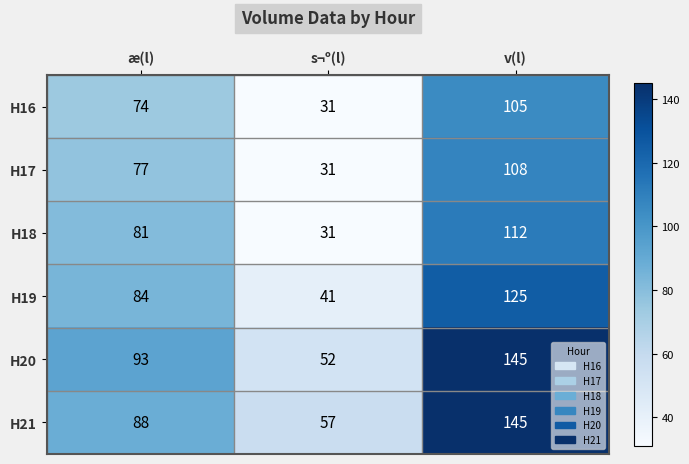

Rank the categories by H16 value from highest to lowest.

v(l), æ(l), s¬º(l)